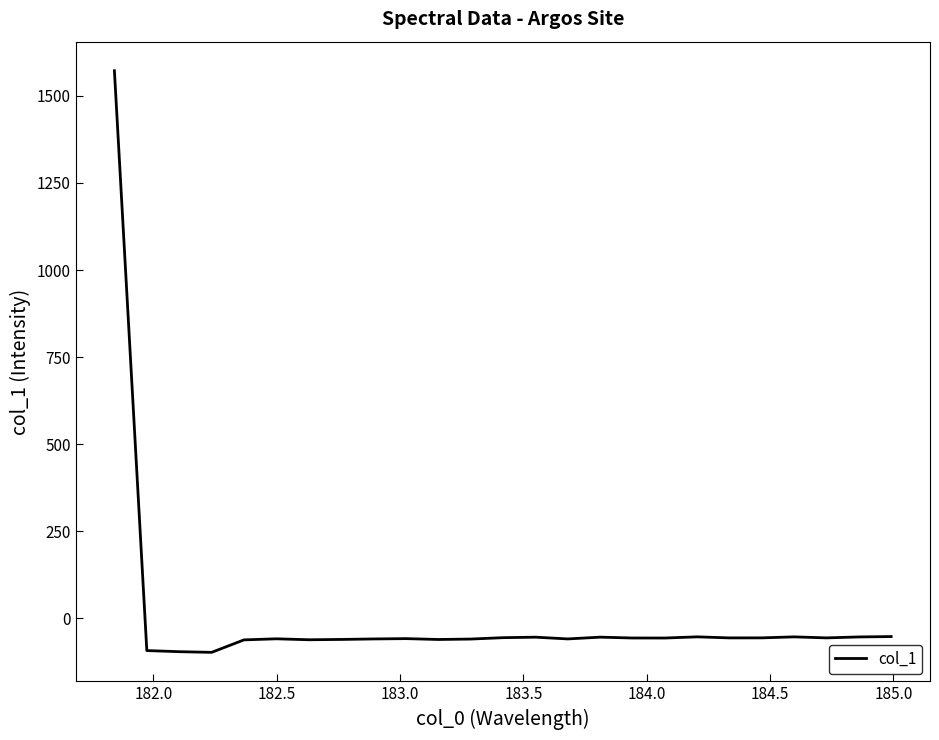

What is the difference between the maximum and minimum values?

1669.6